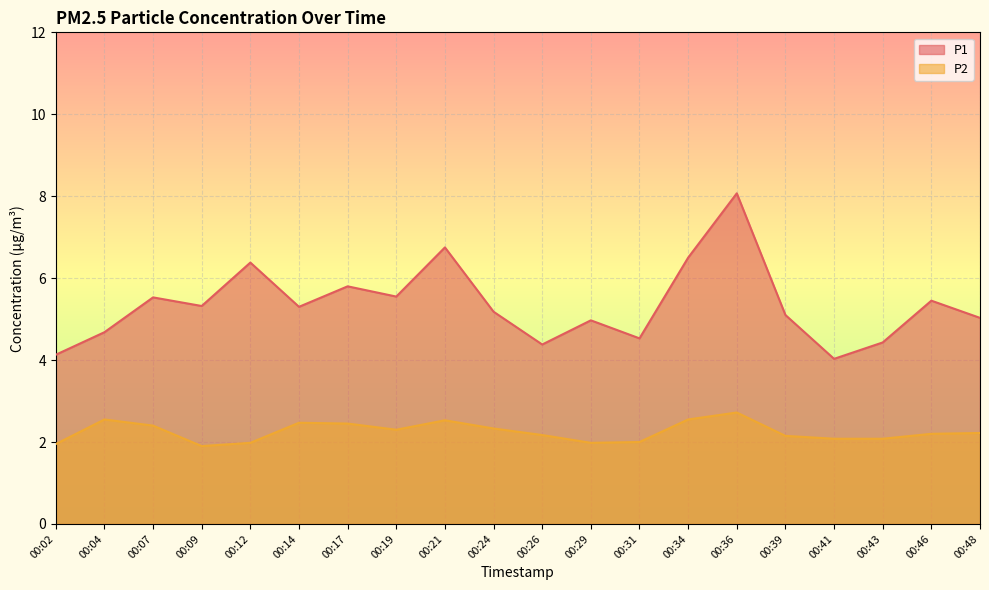

What is the sum of the P1 values at 00:24 and 00:12?

11.6